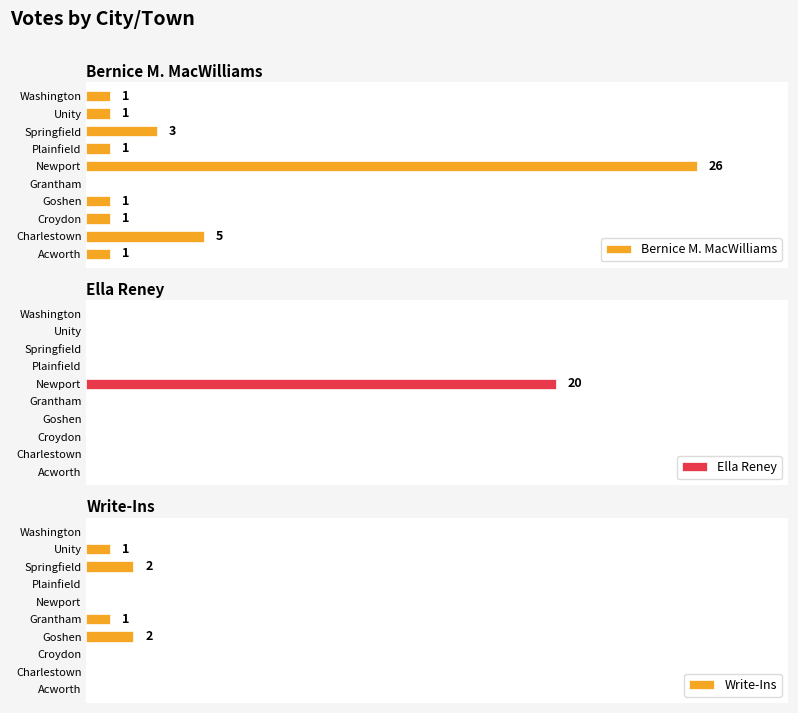

How many groups of bars are there?

10